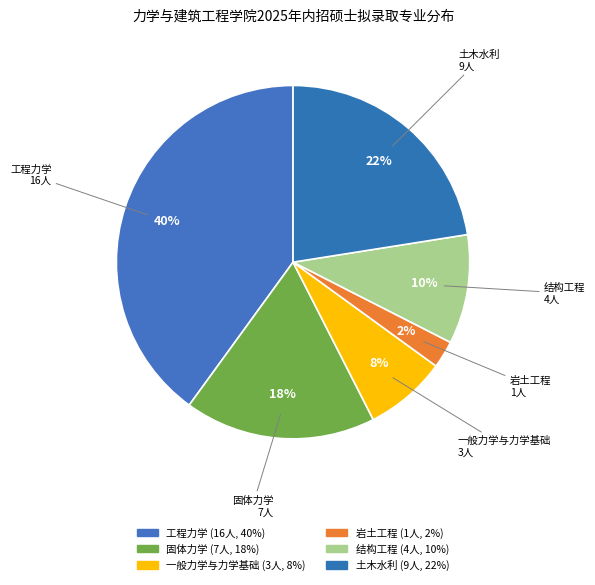

What is the change in value from 工程力学 to 结构工程?

-12